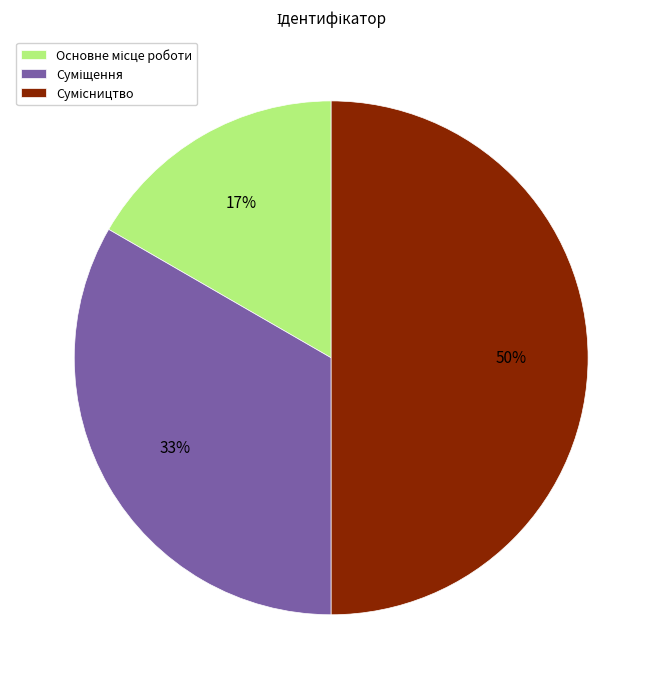

To the nearest percent, what is the average slice percentage?

33%